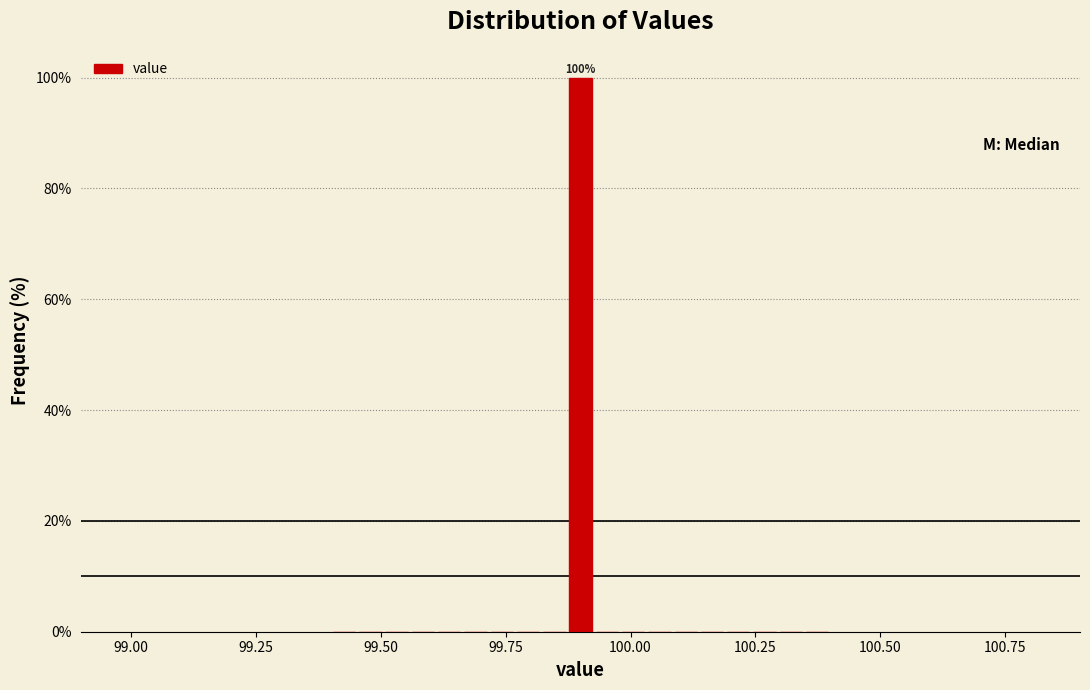

Read against the x-axis, roughly where is the centre of the tallest bar?

99.90